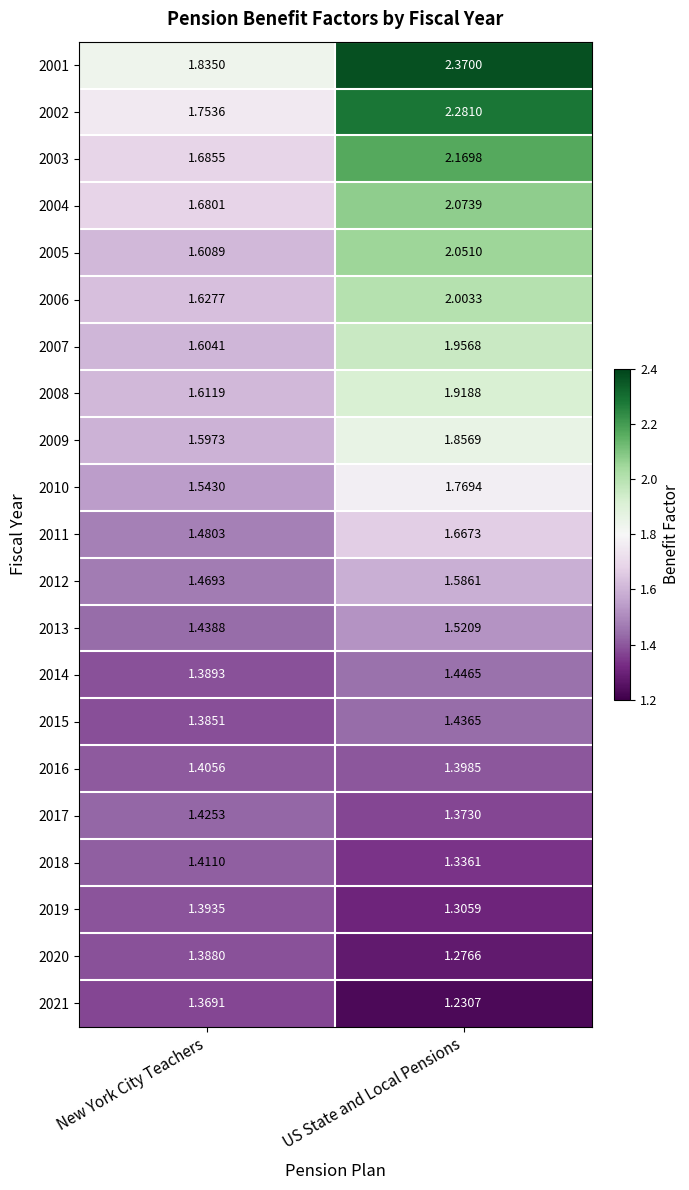

How many series are shown in this chart?

21